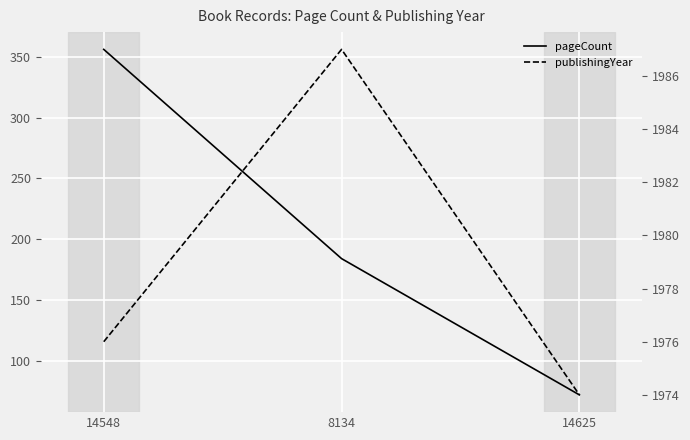

Rank the categories by publishingYear value from highest to lowest.

8134, 14548, 14625